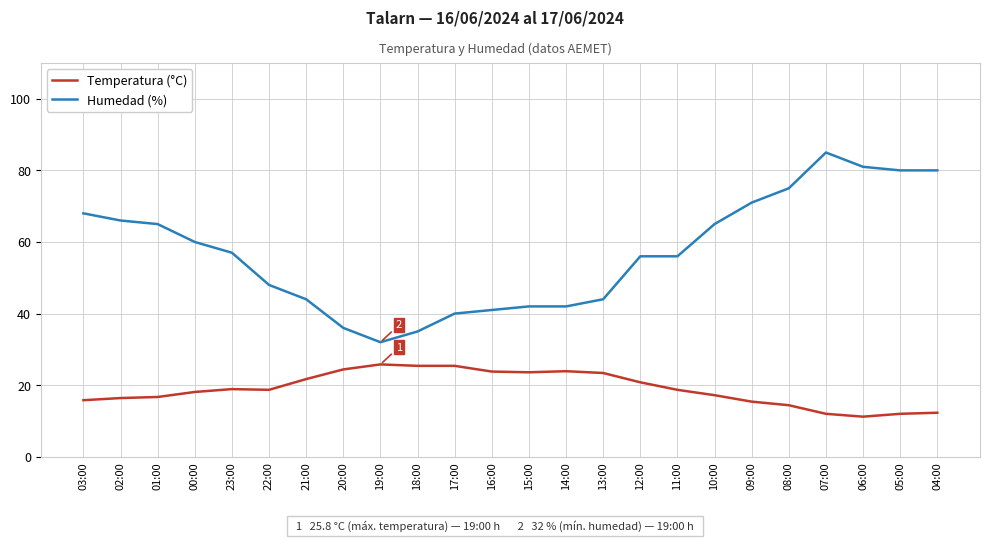

What is the minimum value shown in the chart?

11.2